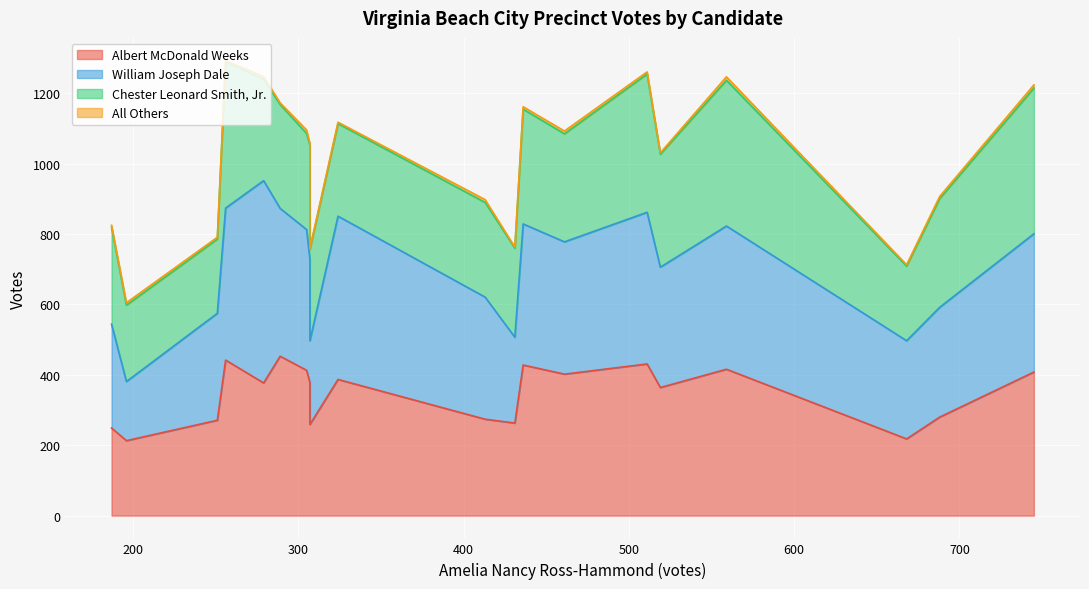

How many intersections are there between Albert McDonald Weeks and Chester Leonard Smith, Jr.?

7